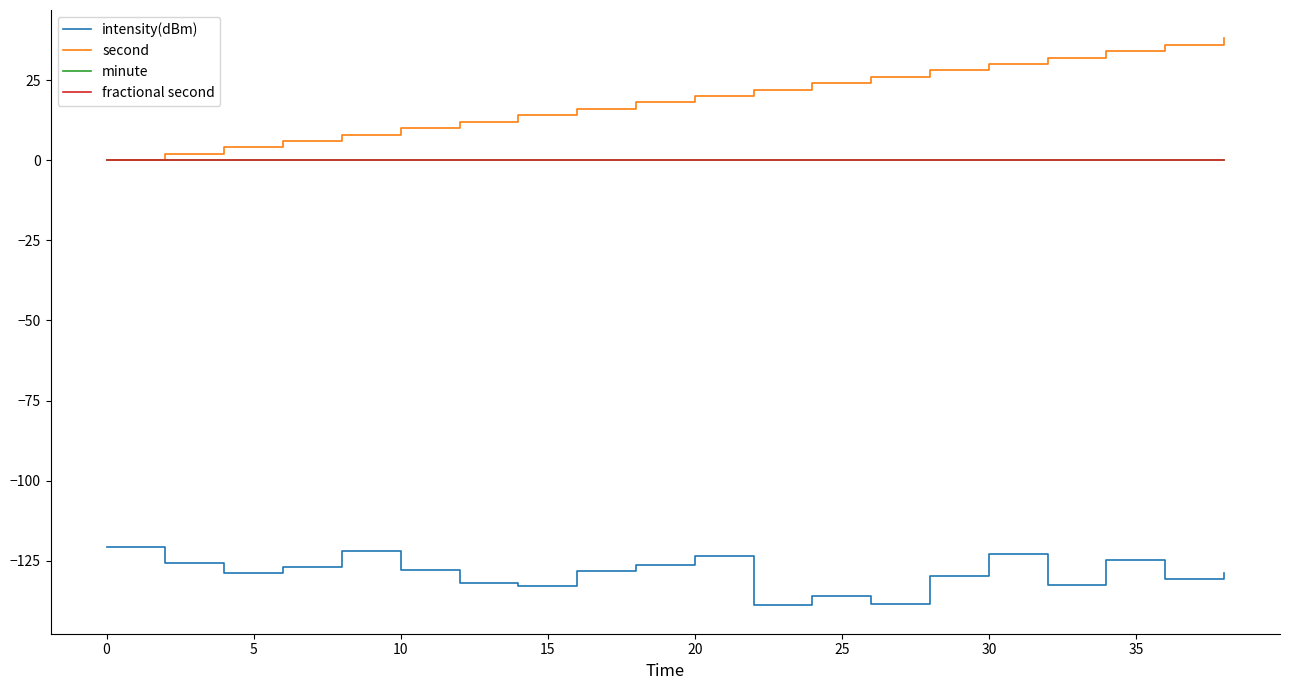

True or false: minute has more than 1 interior local peaks.

False